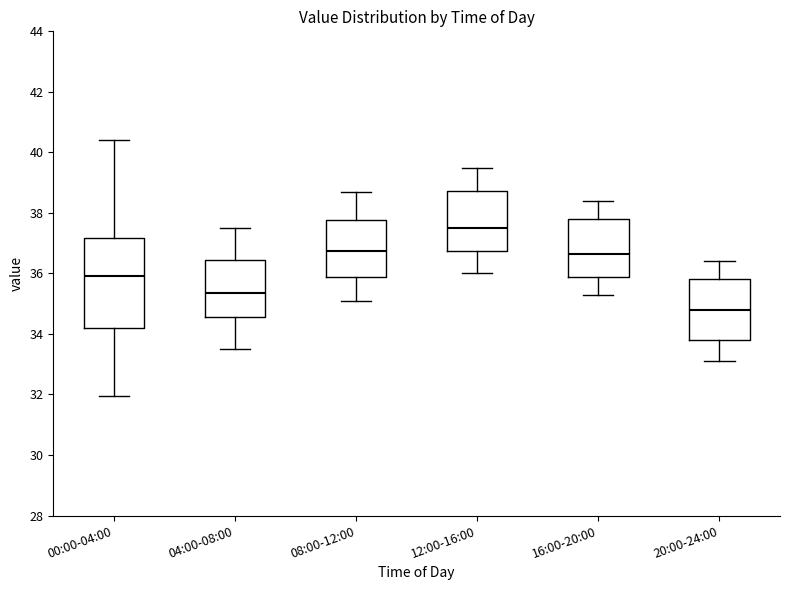

Reading left to right, transcribe this box plot: for each box, give where its median line is, the range the box spans, and where its two whiskers end, as read against the y-axis. The values are not printed on the chart, so give them approximately, as read against the axis.

00:00-04:00: median 36.0, box 34.2 to 37.2, whiskers 32.0 to 40.4
04:00-08:00: median 35.4, box 34.6 to 36.4, whiskers 33.6 to 37.6
08:00-12:00: median 36.8, box 35.8 to 37.8, whiskers 35.2 to 38.8
12:00-16:00: median 37.6, box 36.8 to 38.8, whiskers 36.0 to 39.6
16:00-20:00: median 36.6, box 35.8 to 37.8, whiskers 35.4 to 38.4
20:00-24:00: median 34.8, box 33.8 to 35.8, whiskers 33.2 to 36.4